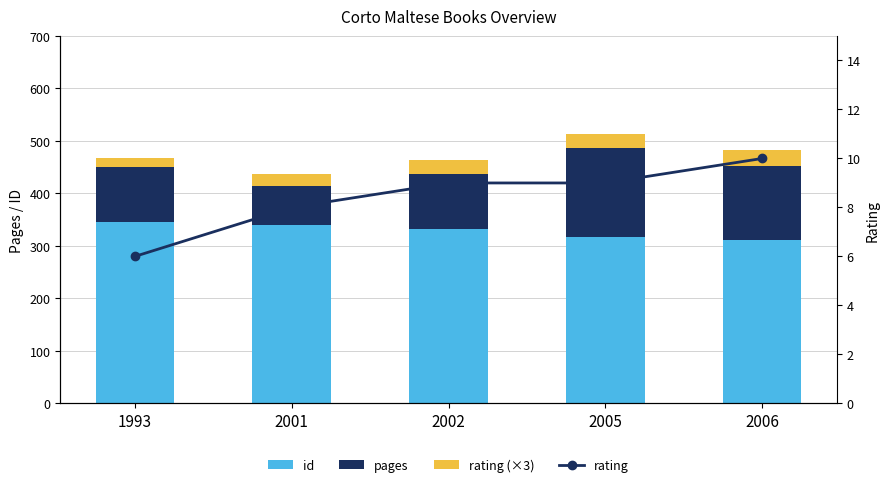

Reading left to right, extract all data points from this chart.

id: 346	339	333	317	312
pages: 104	75	104	169	140
rating (×3): 18	24	27	27	30
rating: 6	8	9	9	10